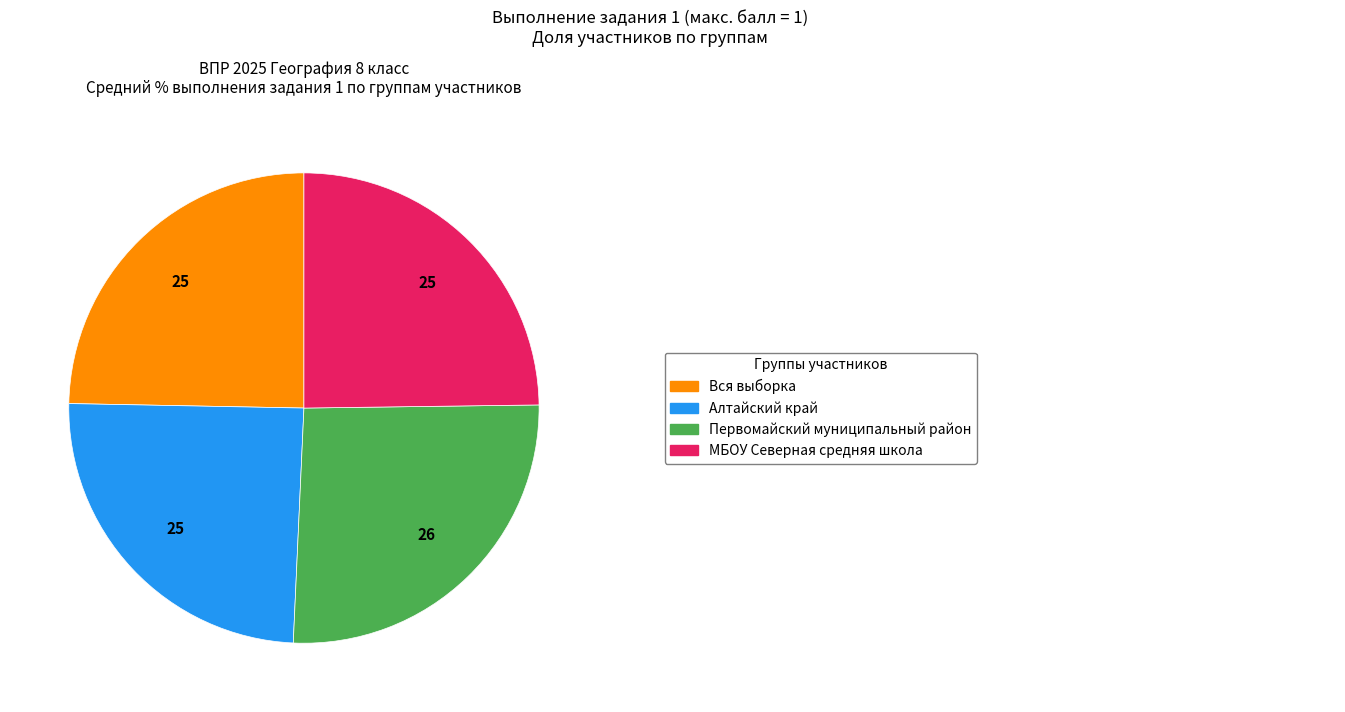

Is there any slice that represents more than half of the pie?

No